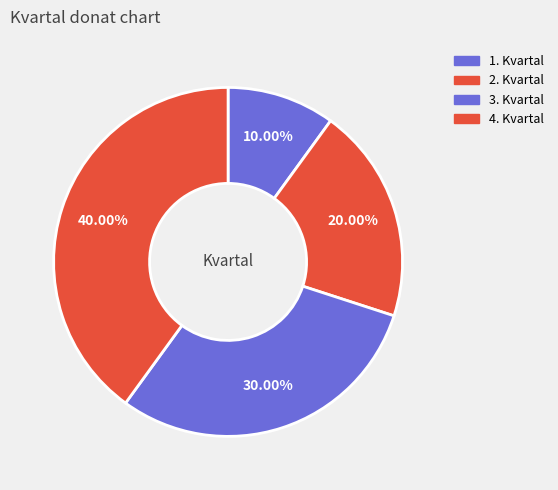

The 4. Kvartal slice represents 33% of the pie. True or false?

False